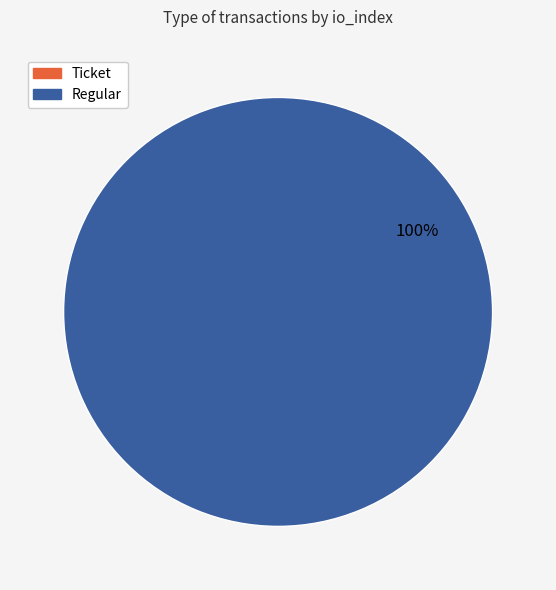

Count the number of slices in the pie.

2